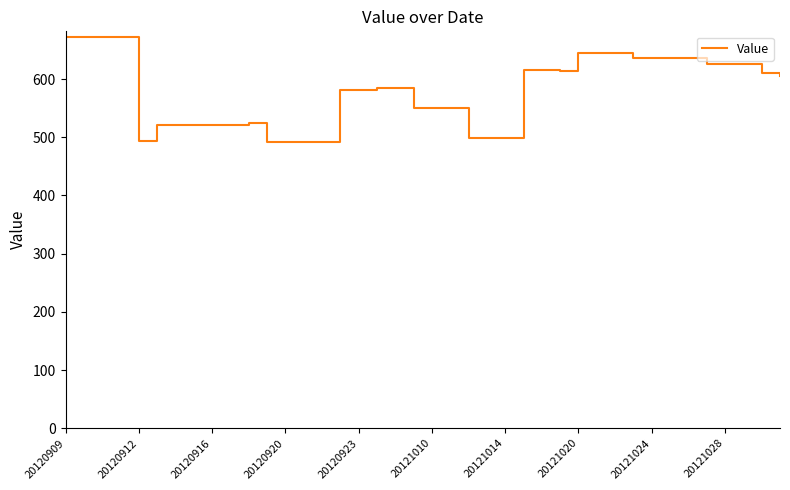

What is the smallest value displayed?

492